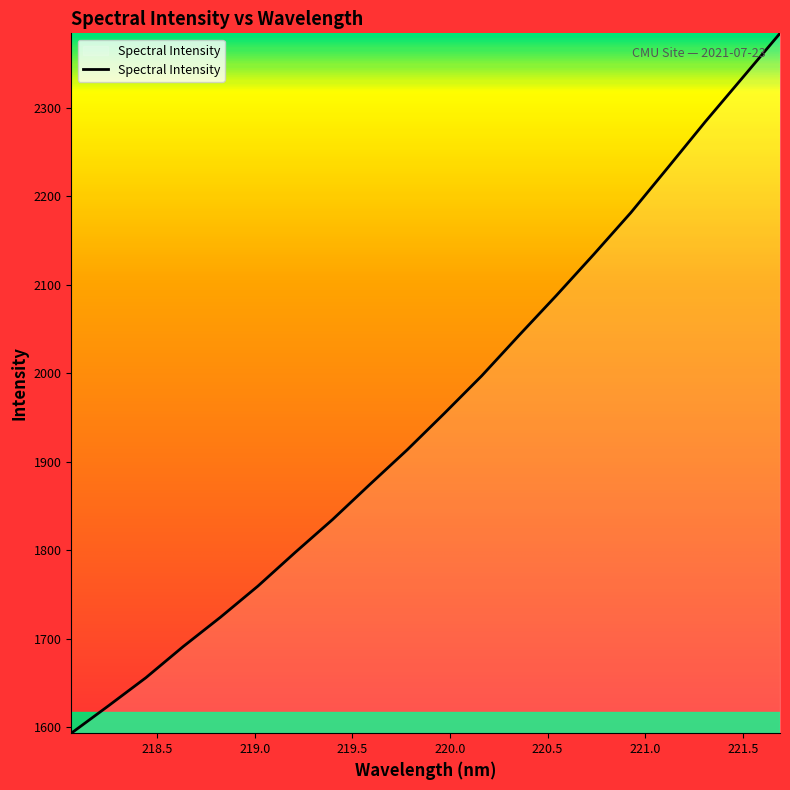

What is the minimum value shown in the chart?

1593.1